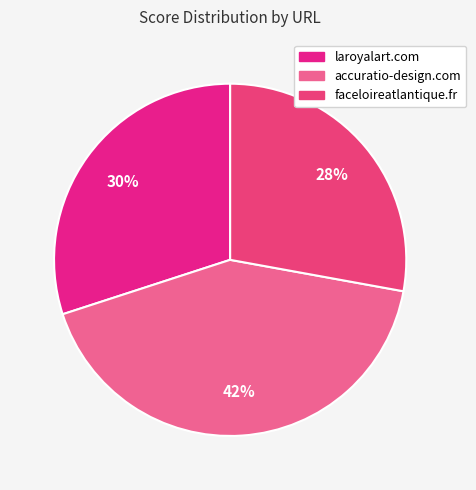

Which slice is the smallest?

faceloireatlantique.fr